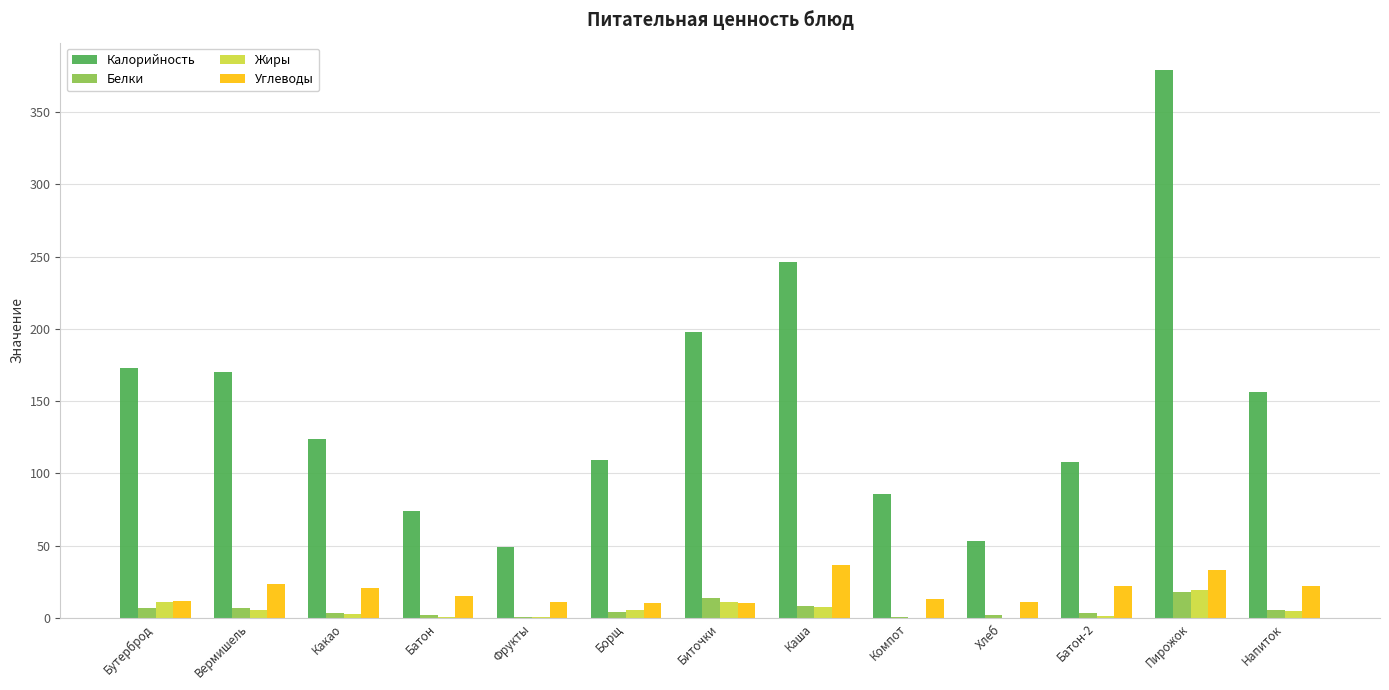

The value of Углеводы at Каша is 65.3. True or false?

False